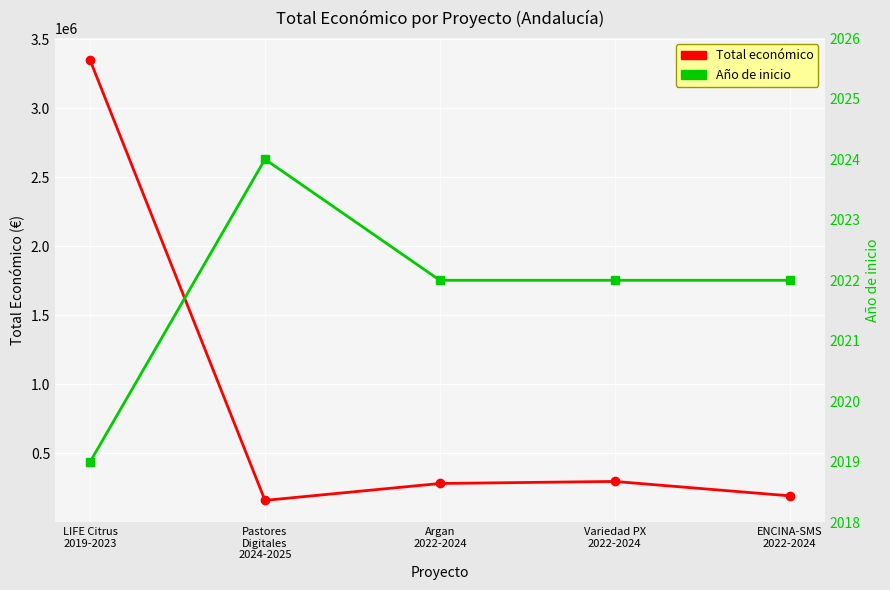

What value does the Total económico series have at Pastores
Digitales
2024-2025?

160226